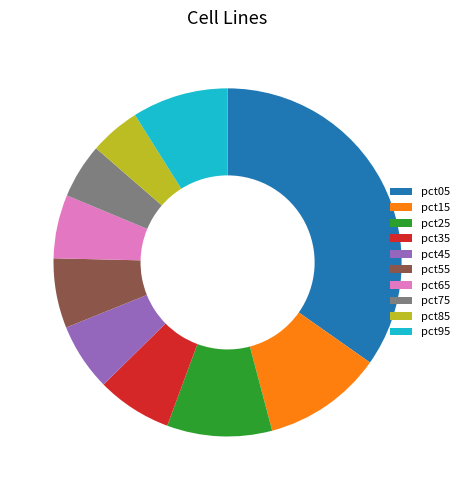

How many segments does this pie chart have?

10